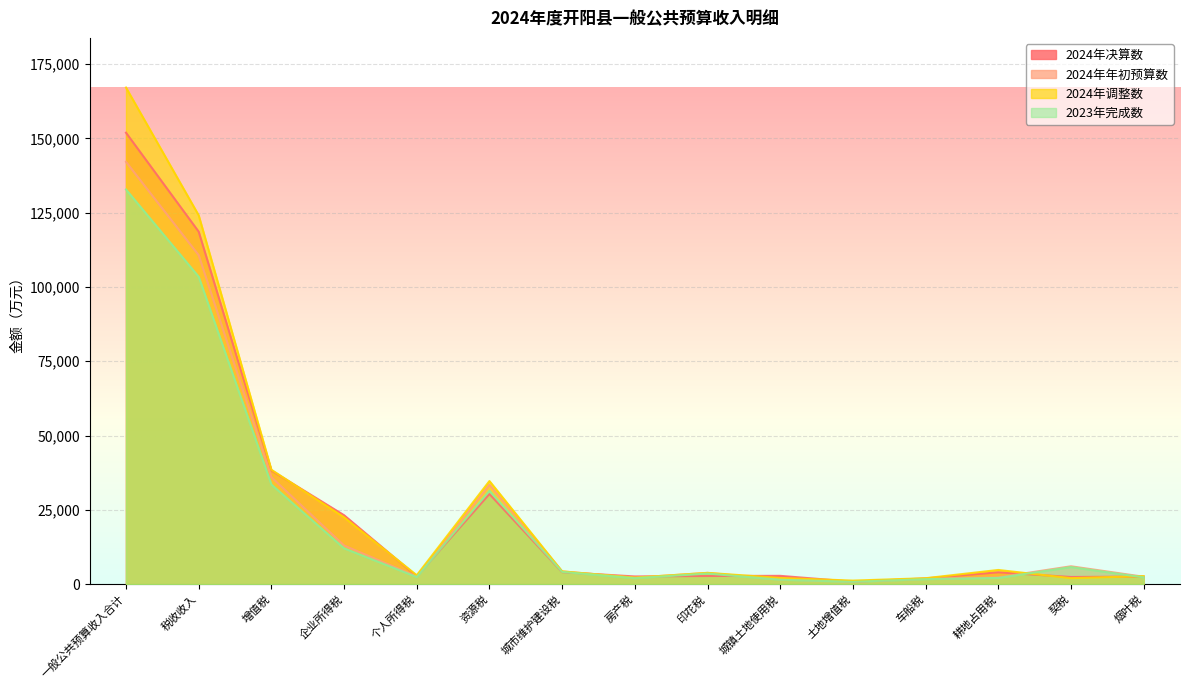

The value of 2024年决算数 at 烟叶税 is 3803. True or false?

False